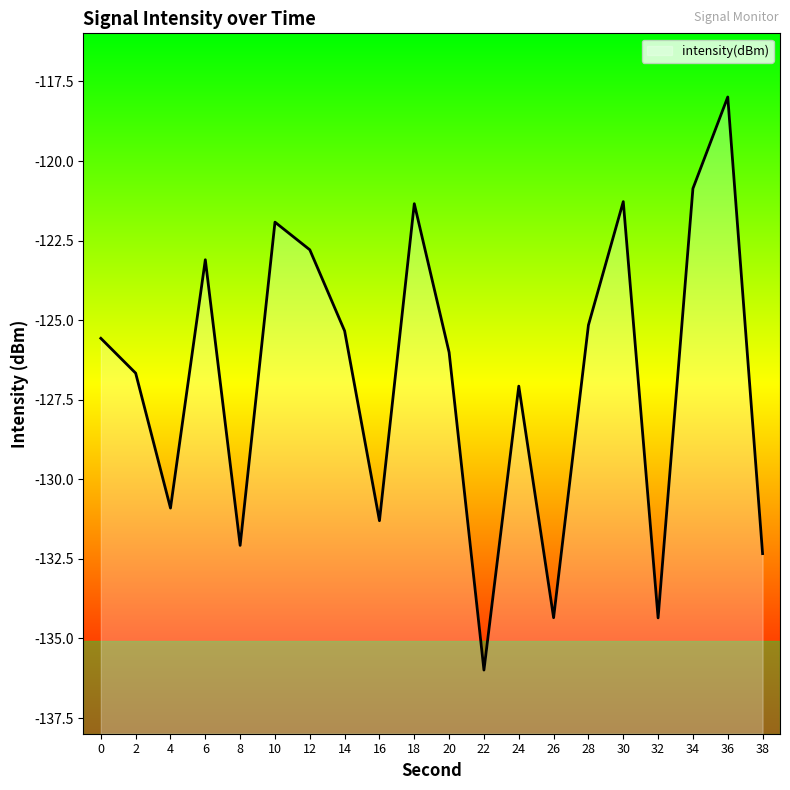

What is the approximate value at 10?

-121.9